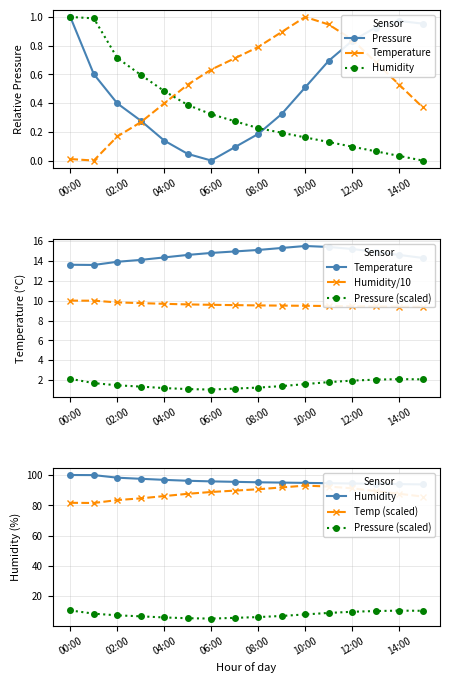

The Pressure series shows 1.0 at 00:00. True or false?

True